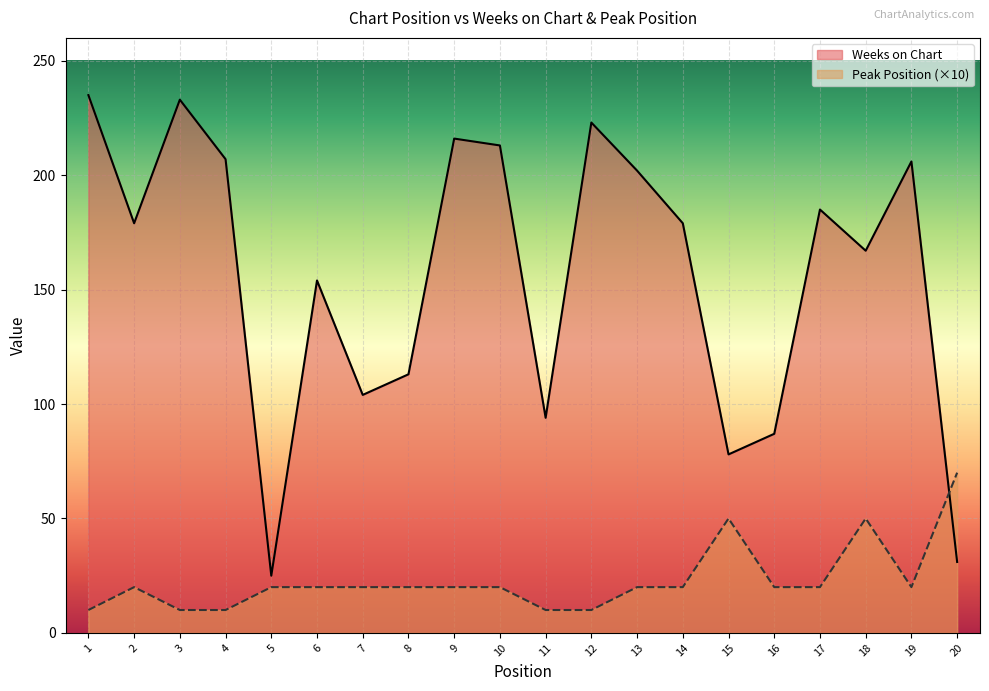

Reading left to right, extract all data points from this chart.

Weeks on Chart: 1=235	2=179	3=233	4=207	5=25	6=154	7=104	8=113	9=216	10=213	11=94	12=223	13=202	14=179	15=78	16=87	17=185	18=167	19=206	20=31
Peak Position: 1=10	2=20	3=10	4=10	5=20	6=20	7=20	8=20	9=20	10=20	11=10	12=10	13=20	14=20	15=50	16=20	17=20	18=50	19=20	20=70